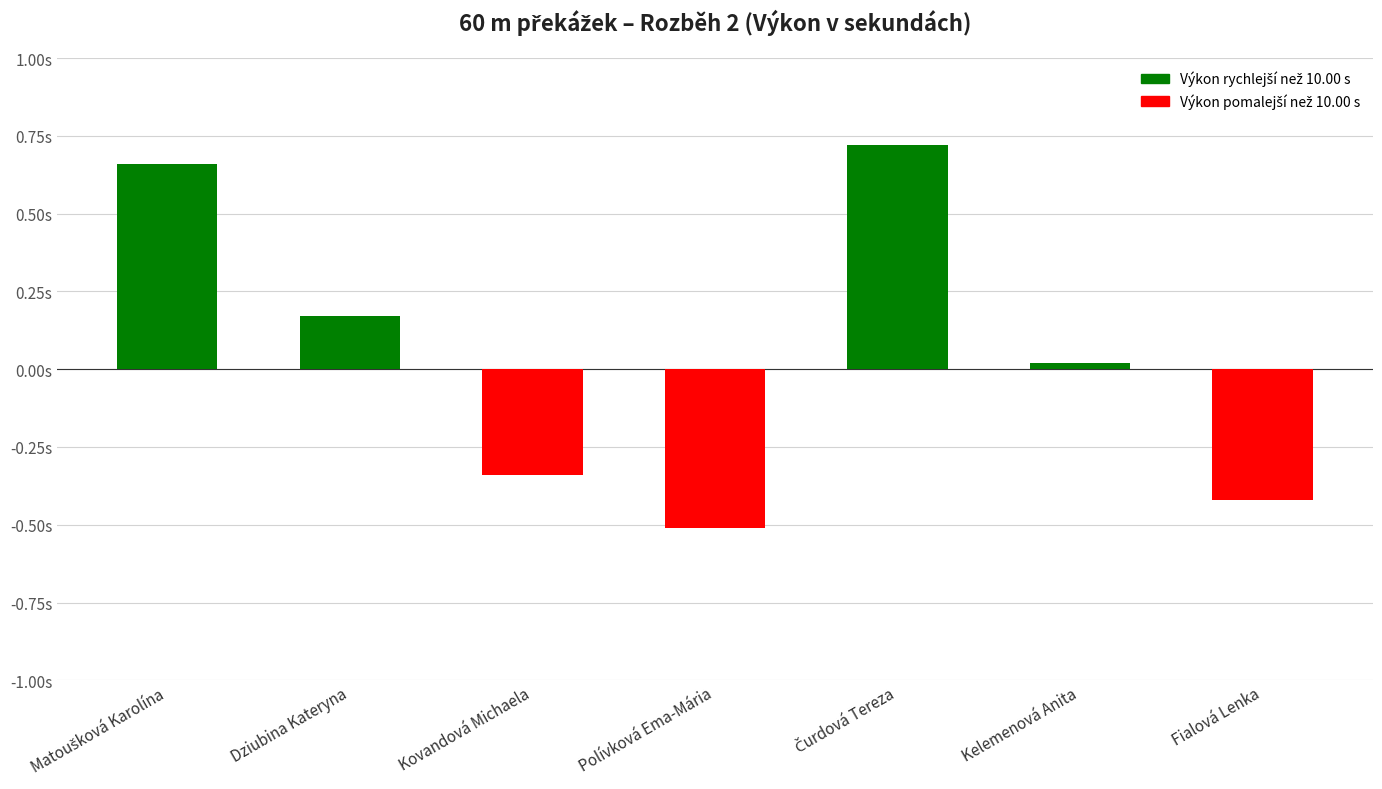

What is the change in value from Kovandová Michaela to Čurdová Tereza?

+1.1